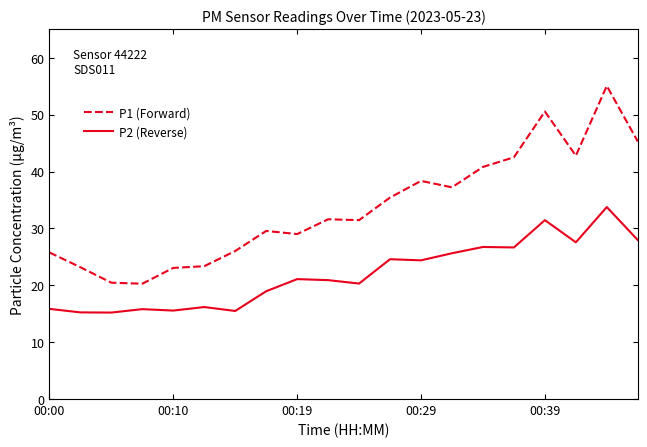

What is the difference between the maximum and minimum values in the P1 (Forward) series?

34.8